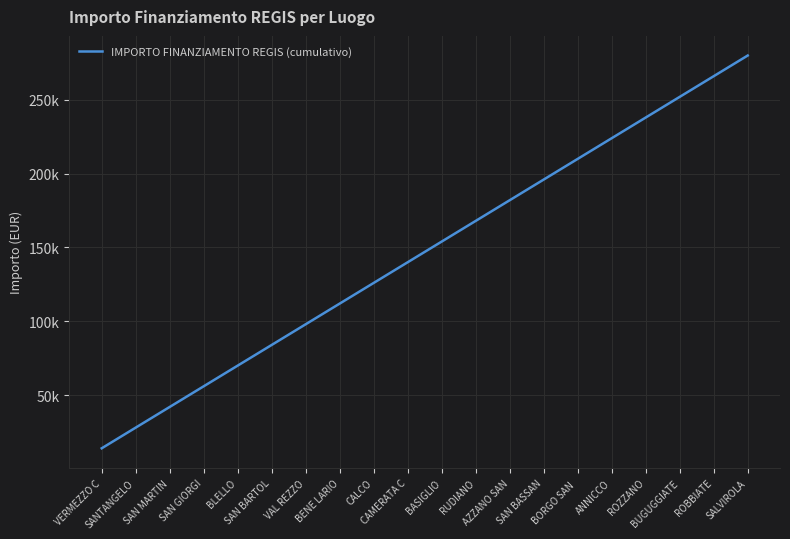

Does the chart have visible grid lines?

Yes